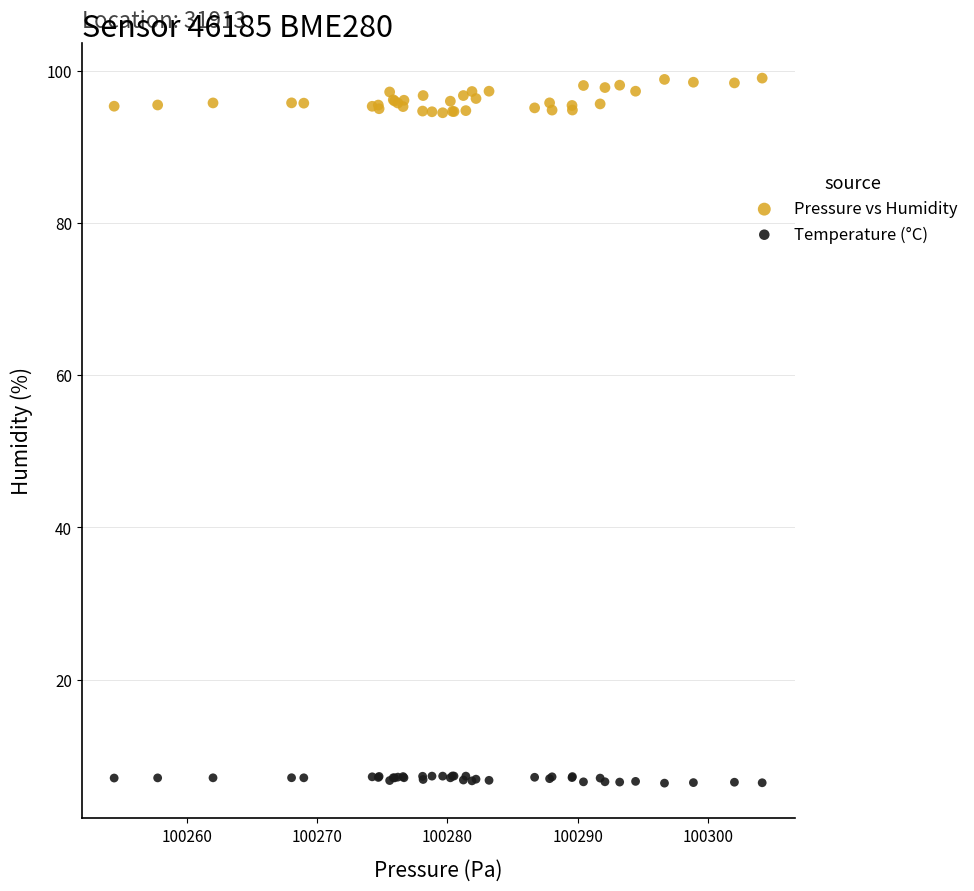

Which series has the widest spread of Y values?

Pressure vs Humidity